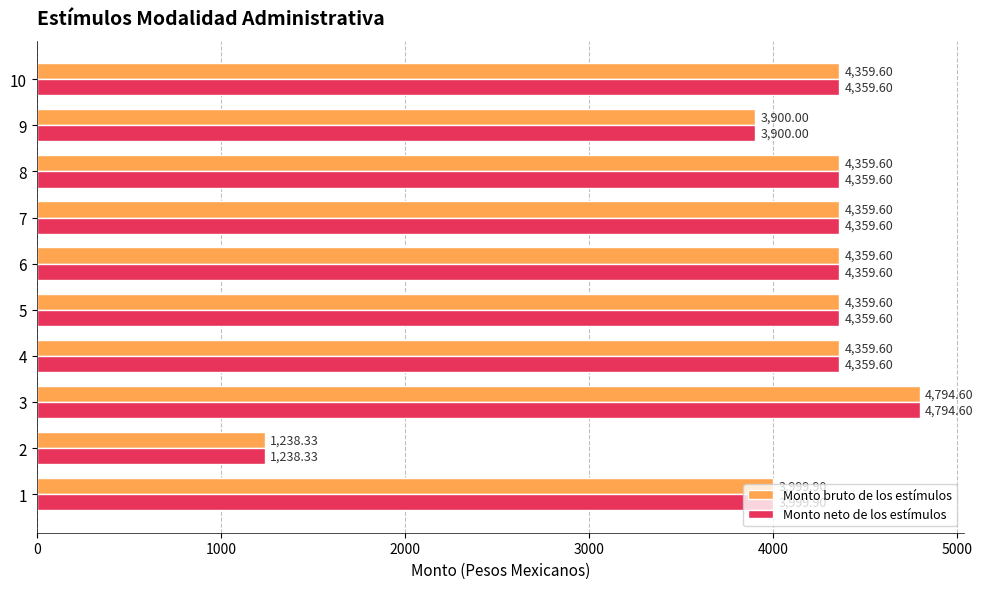

What are all the series names shown in the legend?

Monto bruto de los estímulos, Monto neto de los estímulos